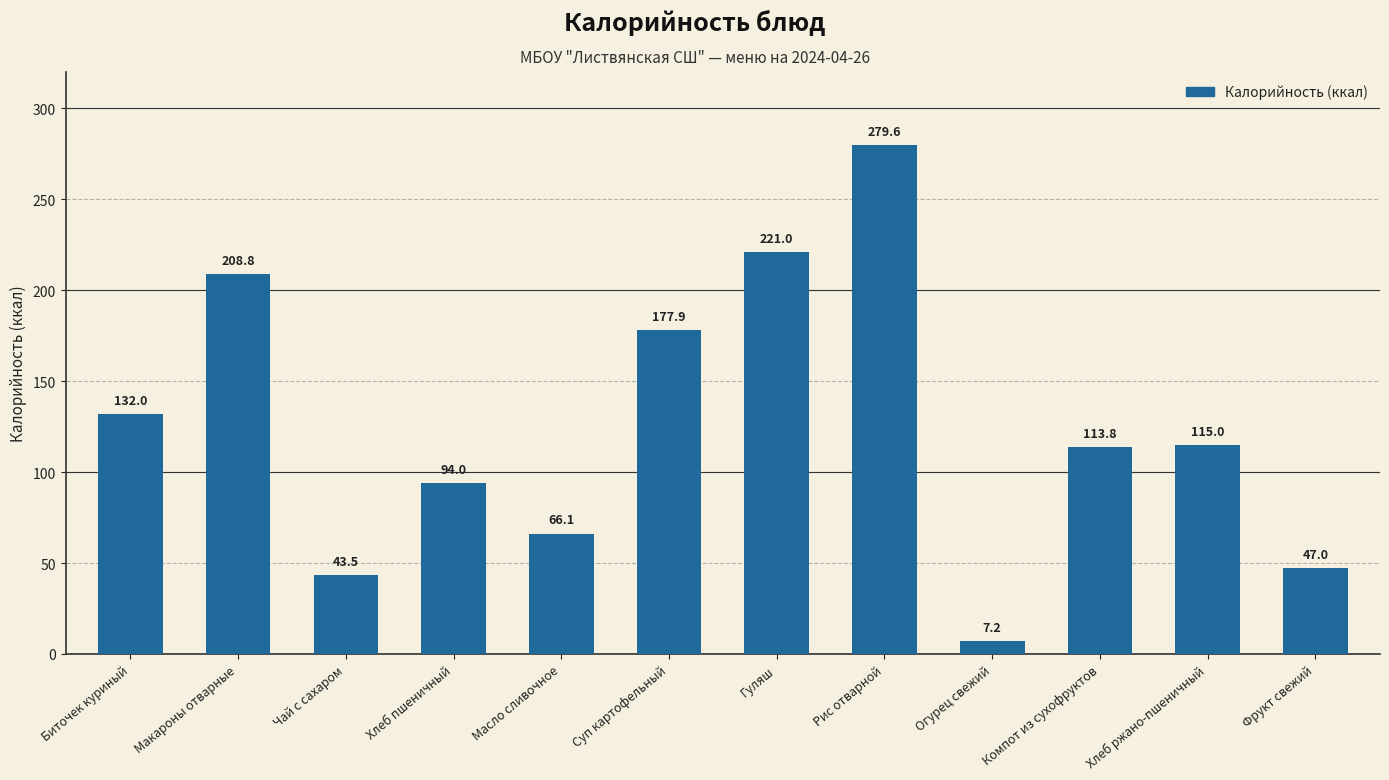

Does the chart contain any negative values?

No